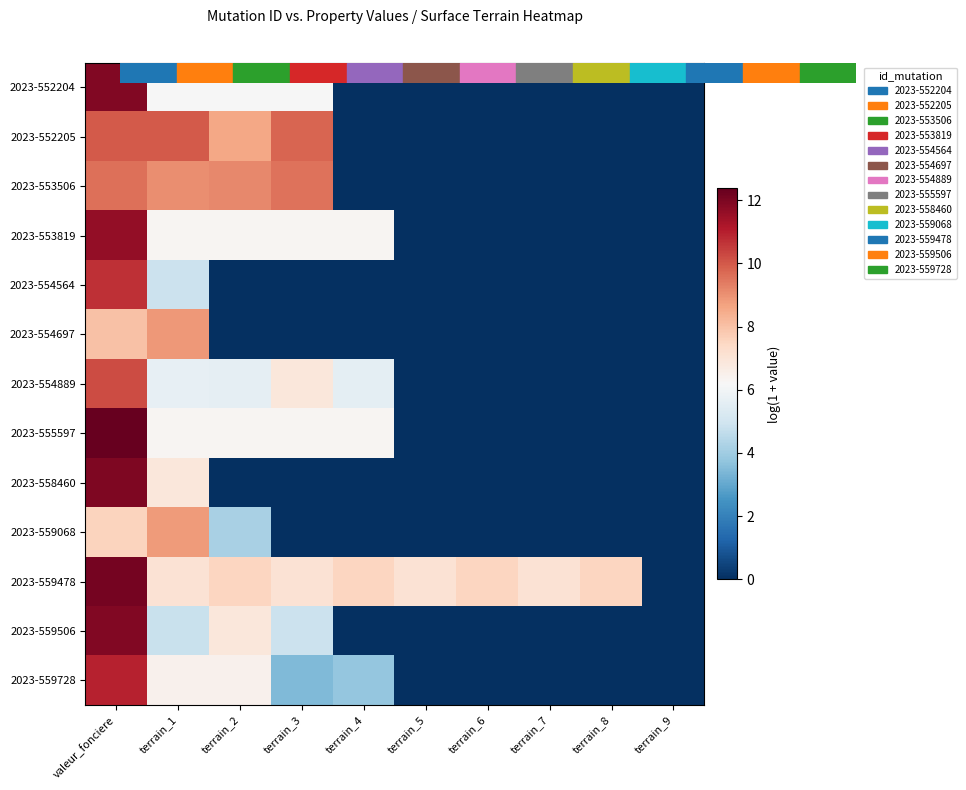

How many series are shown in this chart?

13